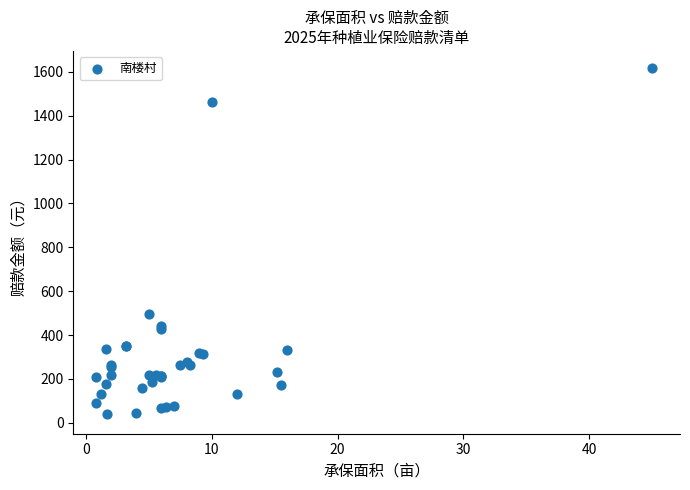

What Y value in the scatter plot is closest to 828?

495.0